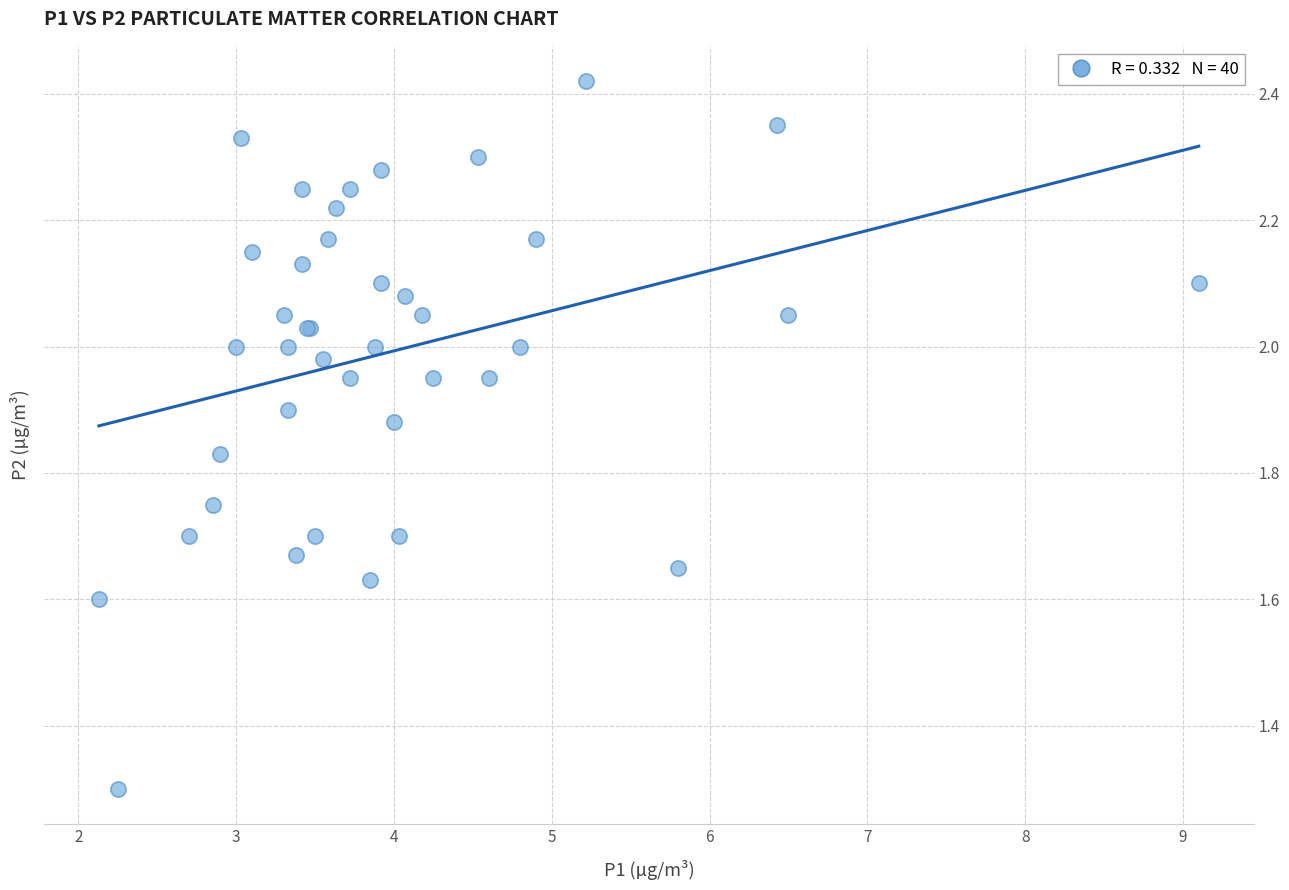

What Y value in the scatter plot is closest to 1?

1.3